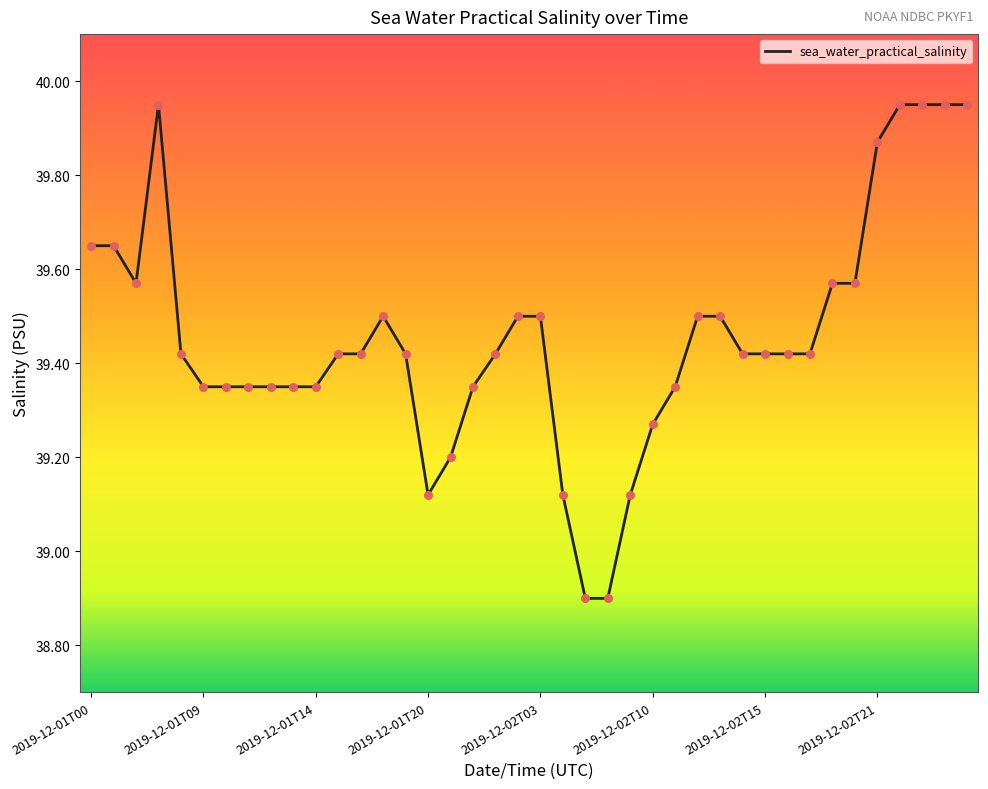

What is the smallest value displayed?

38.9